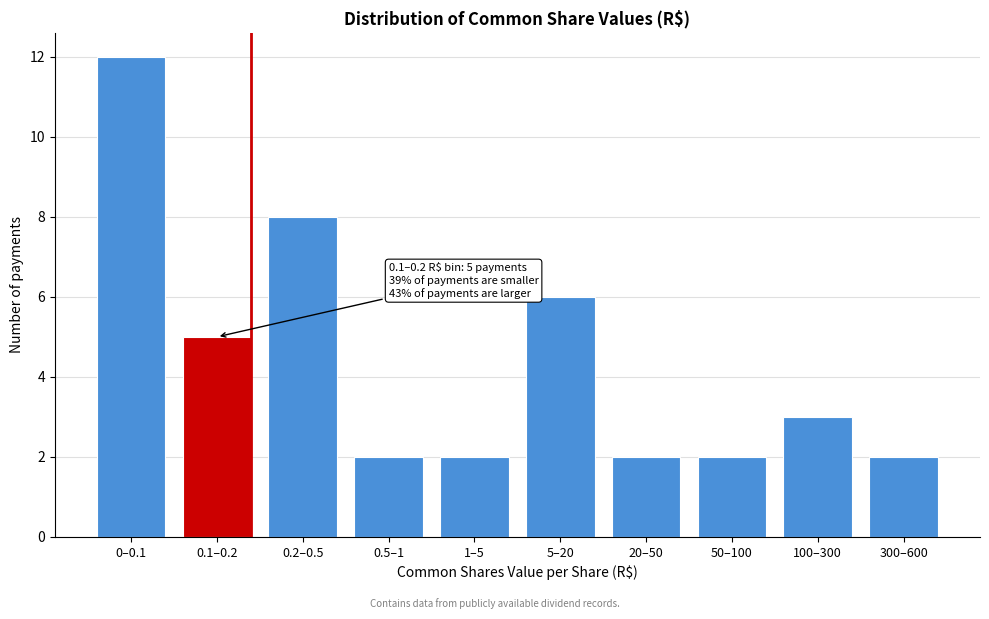

Reading left to right, extract all data points from this chart.

0–0.1=12	0.1–0.2=5	0.2–0.5=8	0.5–1=2	1–5=2	5–20=6	20–50=2	50–100=2	100–300=3	300–600=2